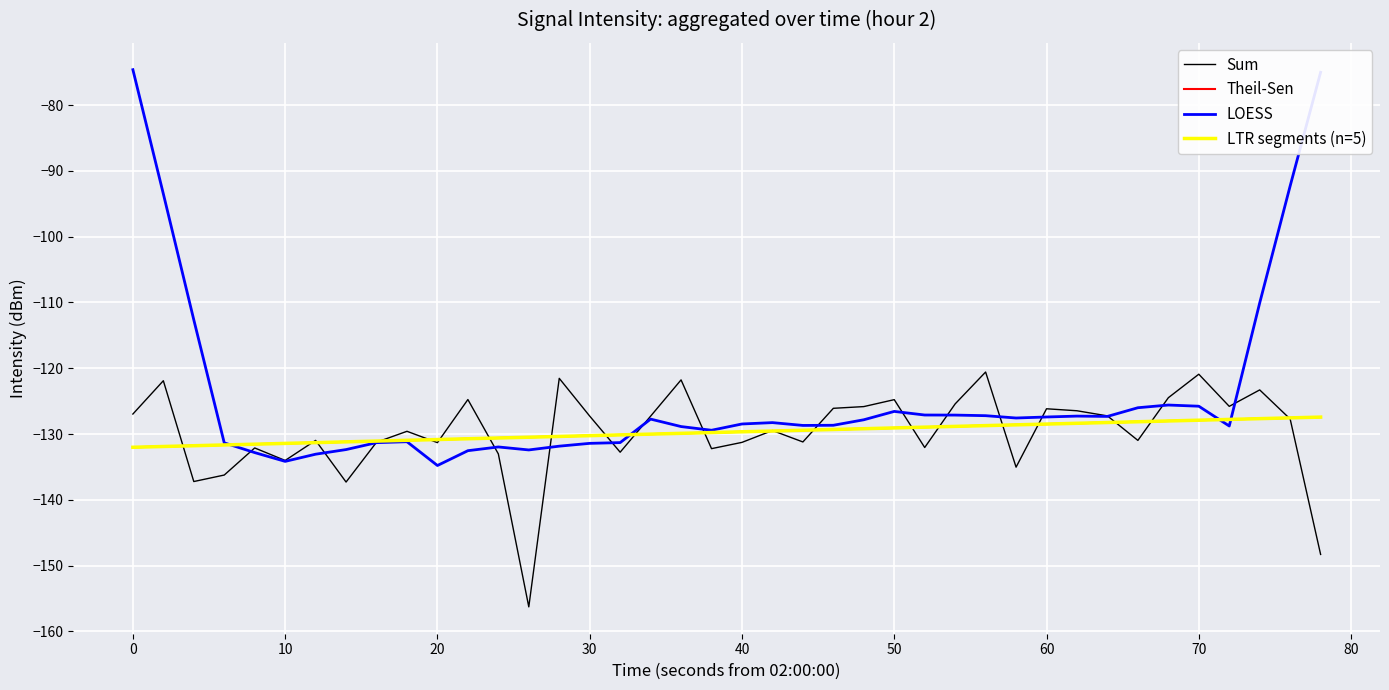

Is this an area chart (filled region under the line)?

No